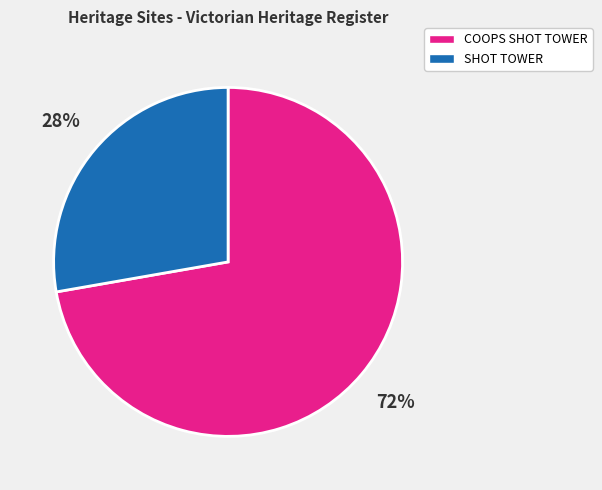

What is the ratio of the value at SHOT TOWER to the value at COOPS SHOT TOWER?

0.4